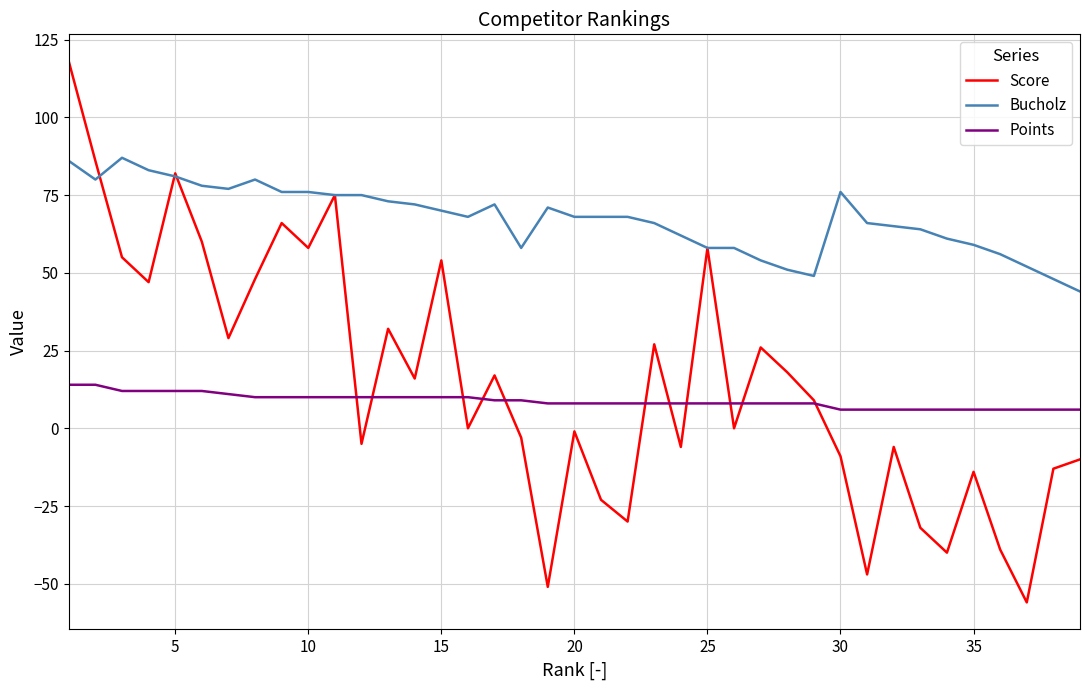

Count the number of data series in this chart.

3